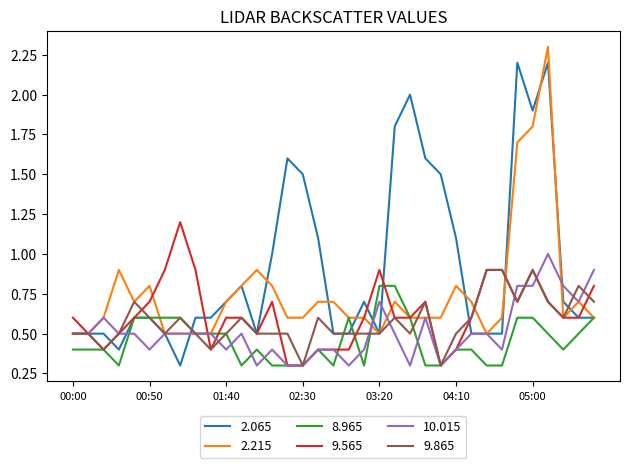

What is the greatest value displayed?

2.3